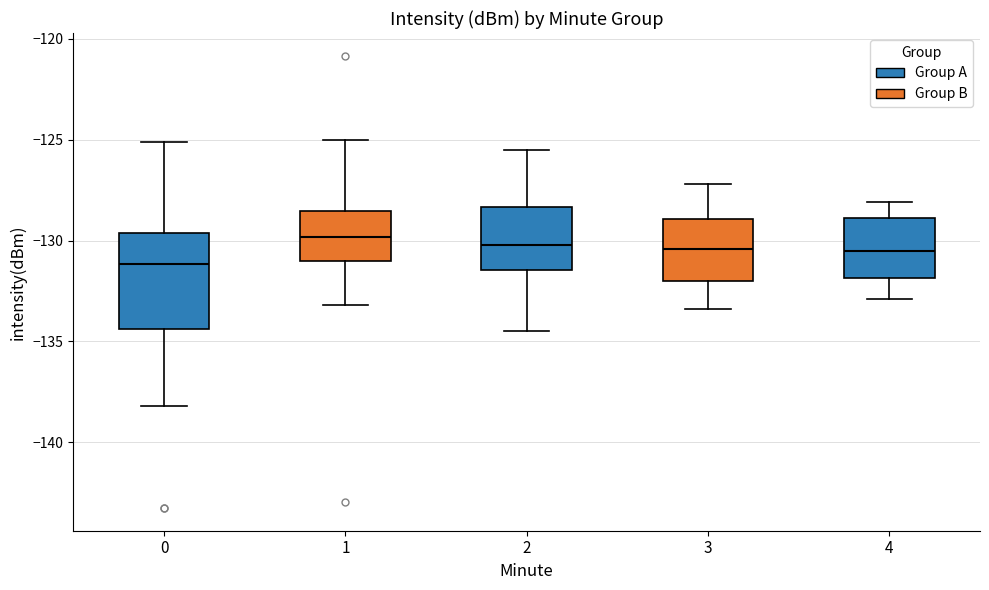

Reading left to right, transcribe this box plot: for each box, give where its median line is, the range the box spans, and where its two whiskers end, as read against the y-axis. The values are not printed on the chart, so give them approximately, as read against the axis.

0: median -131.0, box -134.5 to -129.5, whiskers -138.0 to -125.0
1: median -130.0, box -131.0 to -128.5, whiskers -133.0 to -125.0
2: median -130.0, box -131.5 to -128.5, whiskers -134.5 to -125.5
3: median -130.5, box -132.0 to -129.0, whiskers -133.5 to -127.0
4: median -130.5, box -132.0 to -129.0, whiskers -133.0 to -128.0